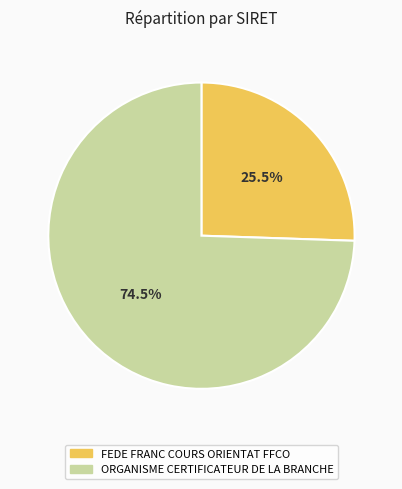

What is the total percentage of FEDE FRANC COURS ORIENTAT FFCO and ORGANISME CERTIFICATEUR DE LA BRANCHE?

100.0%